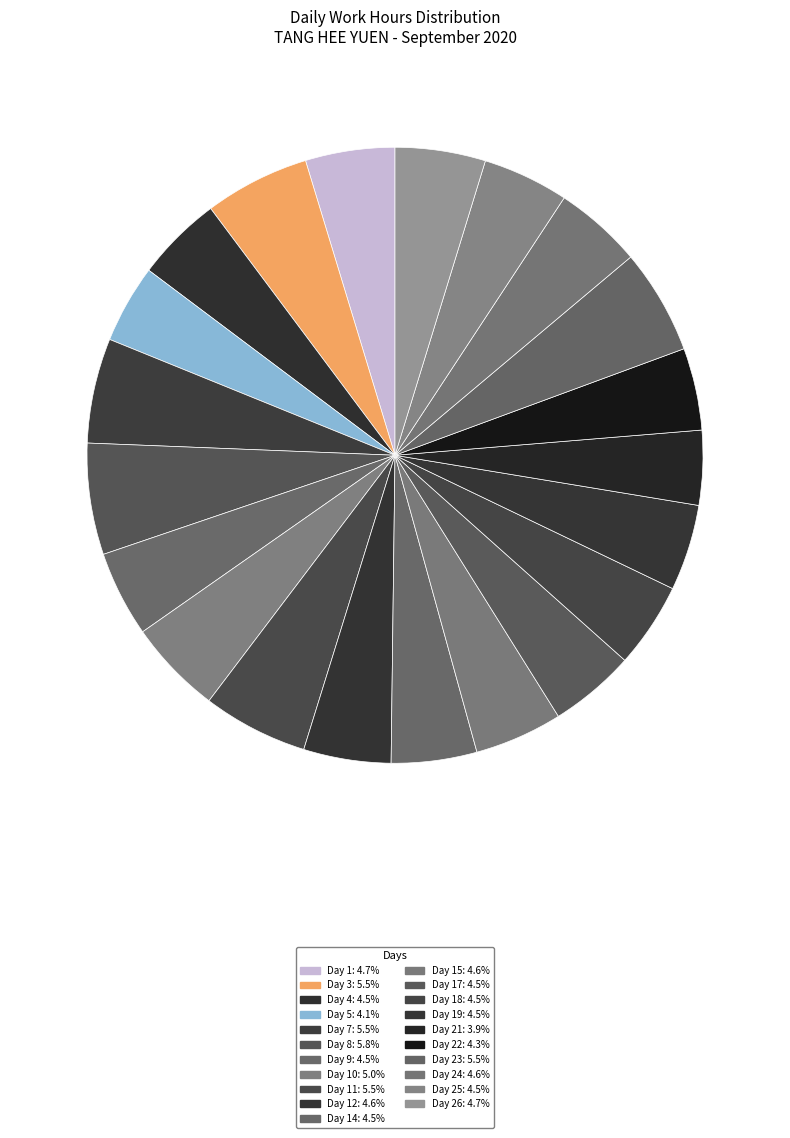

Which slice is the largest?

Day 8